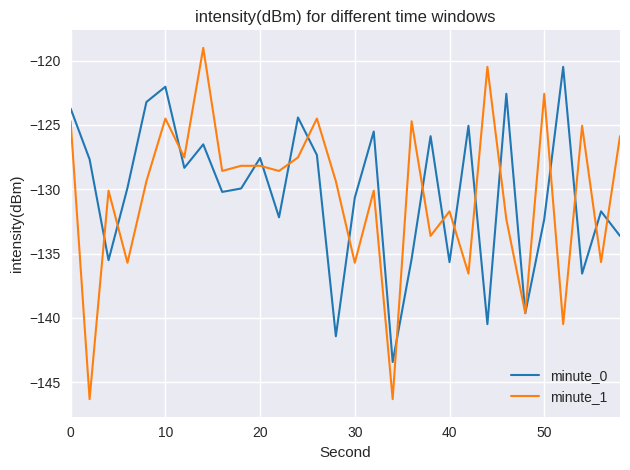

What is the minimum value shown in the chart?

-146.3